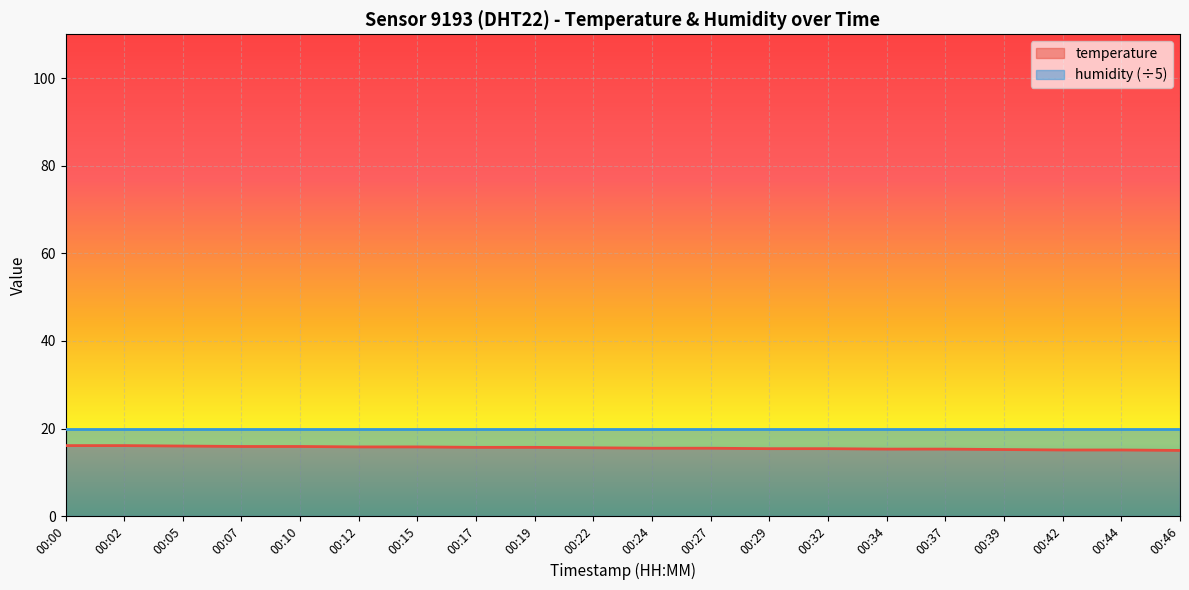

What is the average value?

15.6